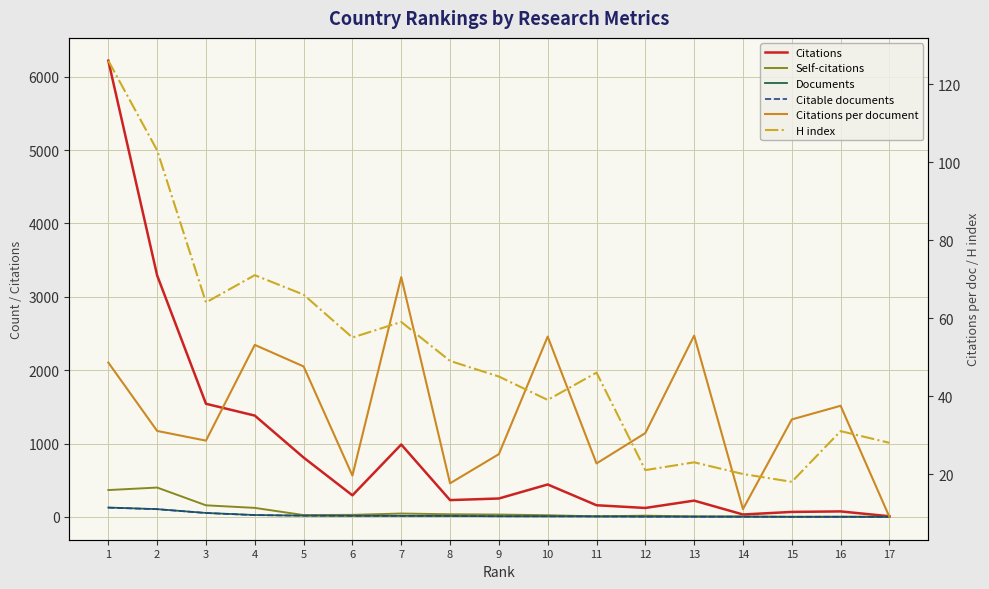

Reading left to right, extract all data points from this chart.

Citations: 6218.0	3291.0	1542.0	1381.0	809.0	294.0	987.0	229.0	251.0	442.0	159.0	122.0	222.0	33.0	68.0	75.0	9.0
Self-citations: 366.0	400.0	158.0	123.0	25.0	28.0	46.0	36.0	32.0	23.0	7.0	17.0	6.0	6.0	0.0	2.0	1.0
Documents: 128.0	106.0	54.0	26.0	17.0	15.0	14.0	13.0	10.0	8.0	7.0	4.0	4.0	3.0	2.0	2.0	1.0
Citable documents: 126.0	105.0	53.0	24.0	17.0	15.0	14.0	13.0	8.0	8.0	7.0	4.0	4.0	3.0	2.0	2.0	1.0
Citations per document: 48.6	31.1	28.6	53.1	47.6	19.6	70.5	17.6	25.1	55.2	22.7	30.5	55.5	11.0	34.0	37.5	9.0
H index: 126.0	103.0	64.0	71.0	66.0	55.0	59.0	49.0	45.0	39.0	46.0	21.0	23.0	20.0	18.0	31.0	28.0